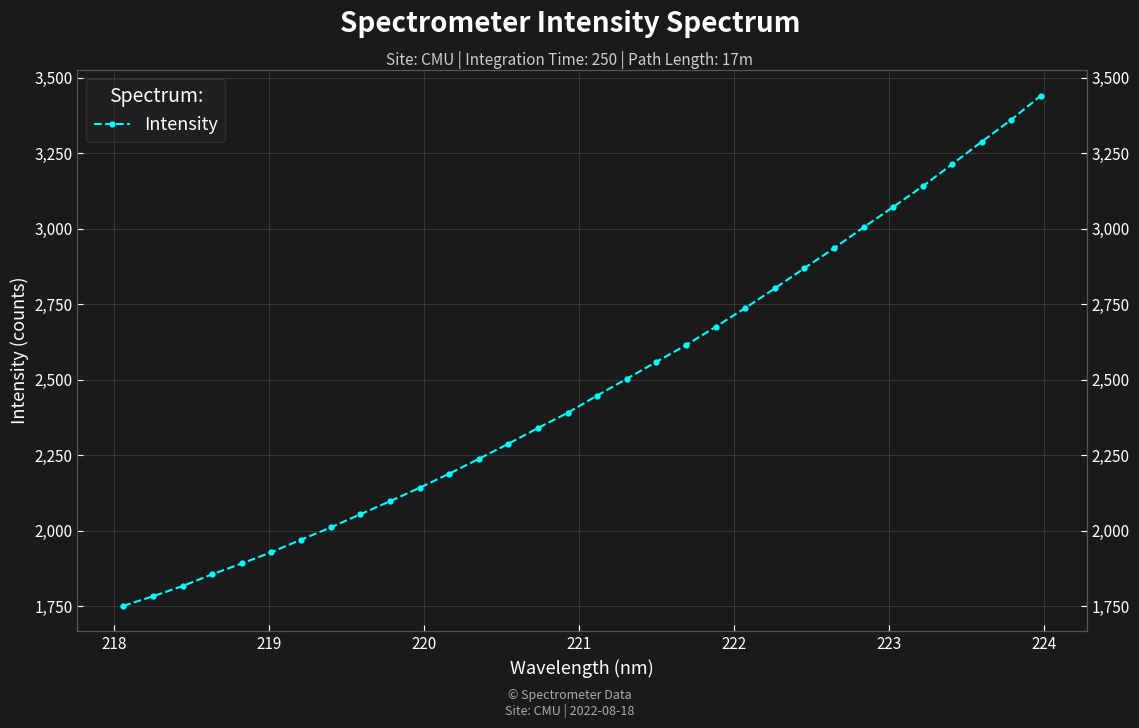

Is it true that the value at 219 is 1011.9?

False